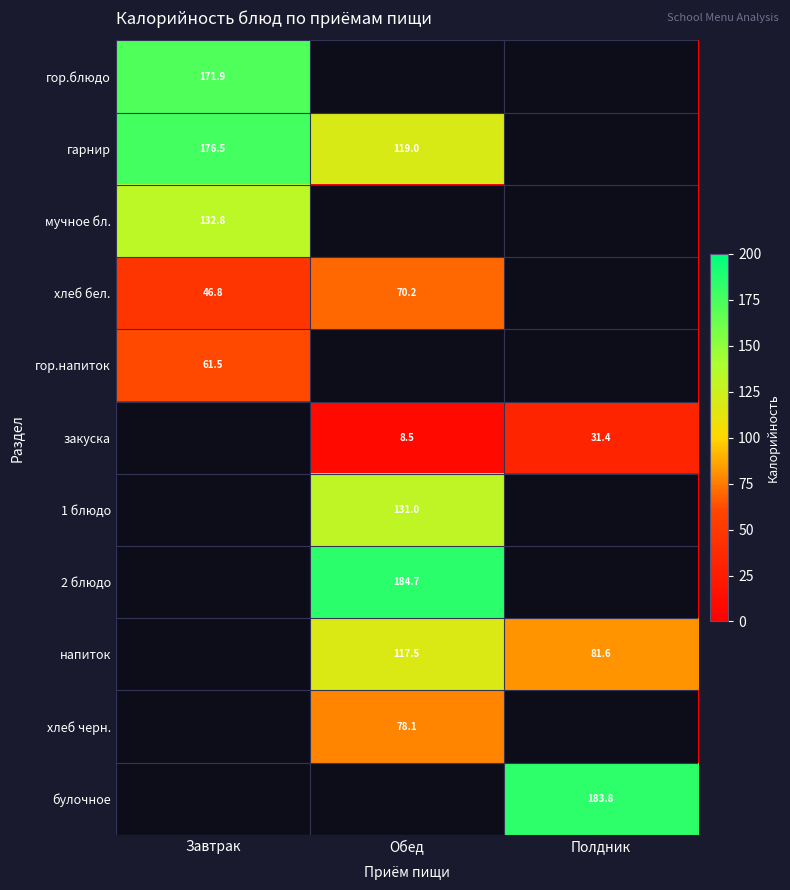

The гарнир series shows 176.5 at Завтрак. True or false?

True